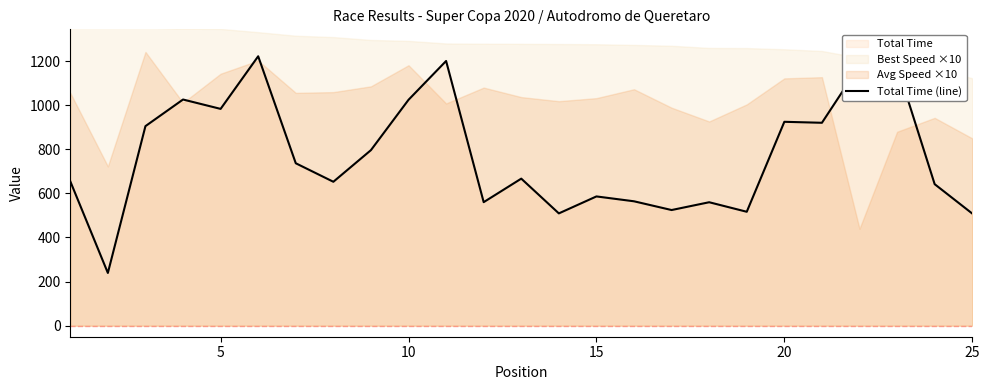

The chart shows a value of 770.4 at 15. True or false?

False